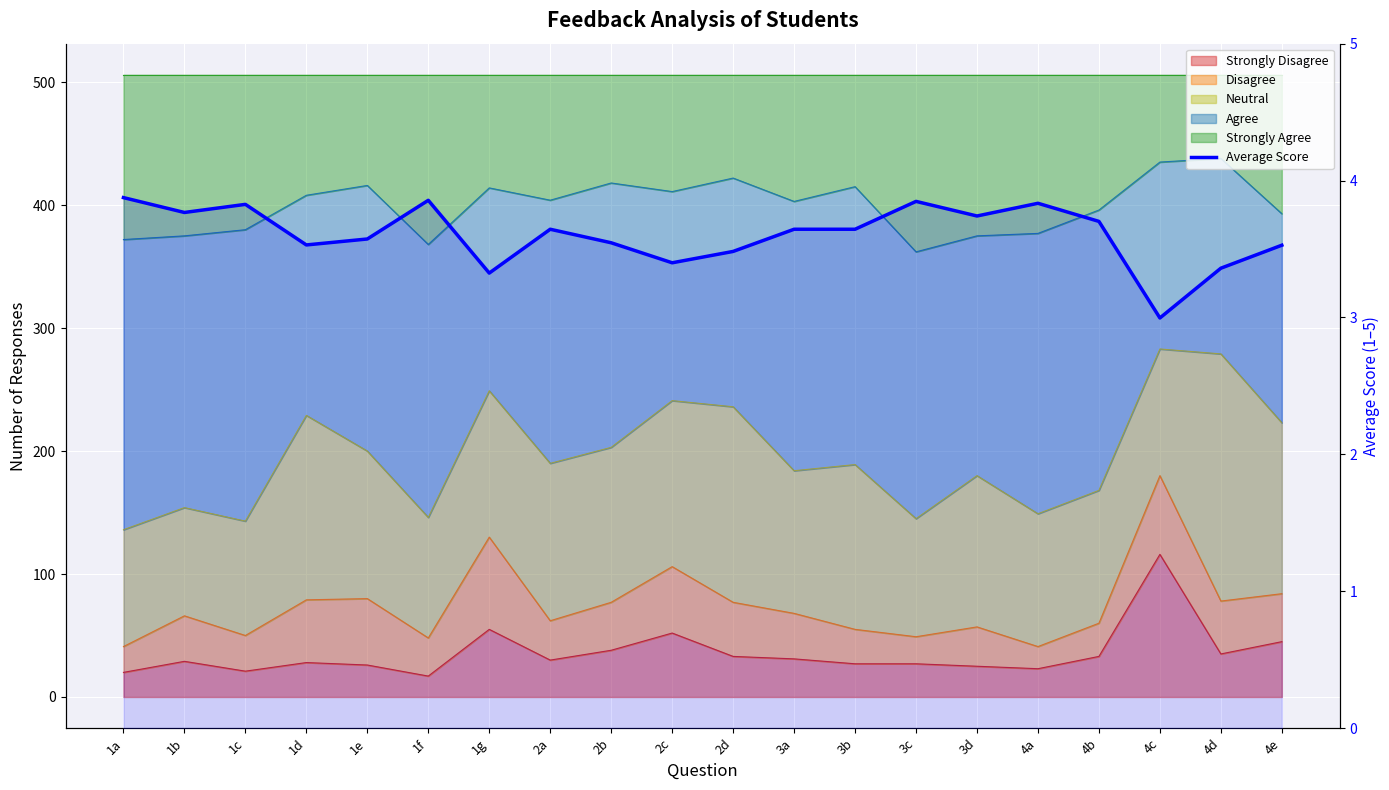

Where is the data nearest to the value 3?

4c